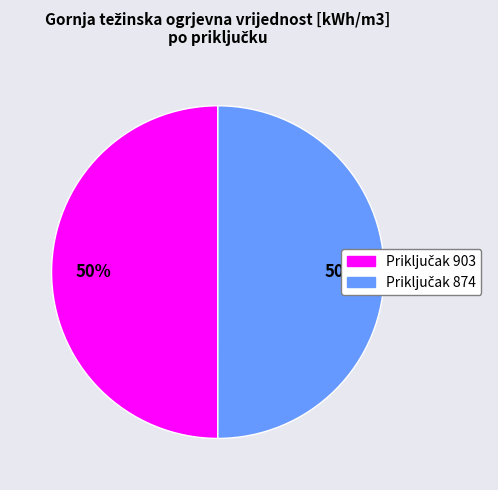

To the nearest percent, what is the average slice percentage?

50%